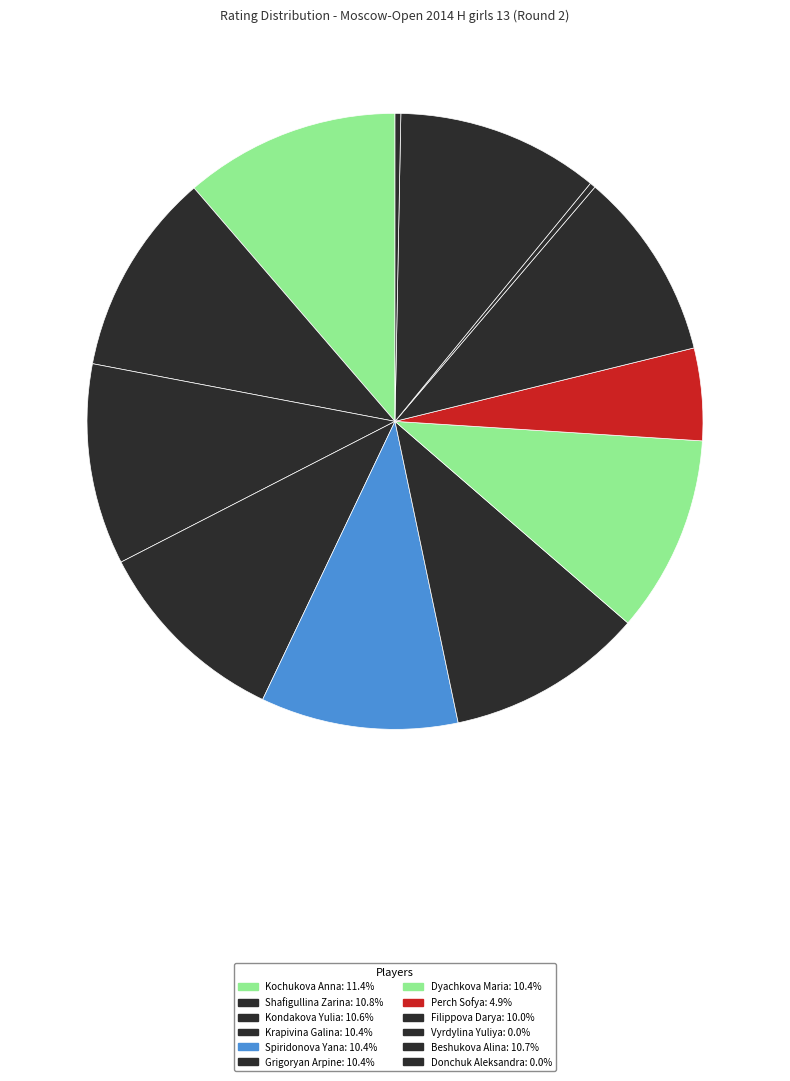

Count the number of slices in the pie.

12